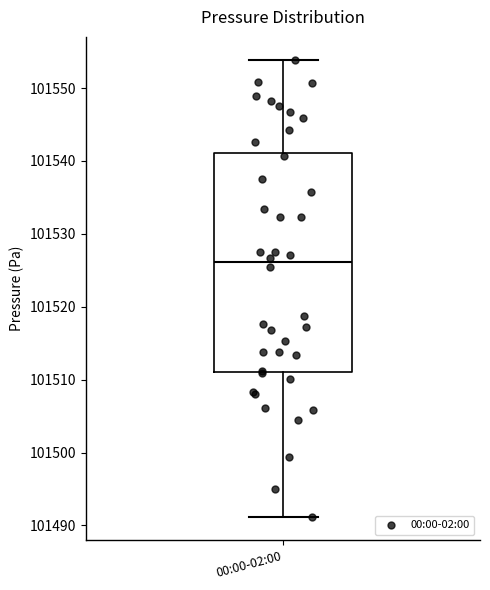

Transcribe this box plot: give where the median line is, the range the box spans, and where the two whiskers end, as read against the y-axis. The values are not printed on the chart, so give them approximately, as read against the axis.

median 101526, box 101511 to 101541, whiskers 101491 to 101554